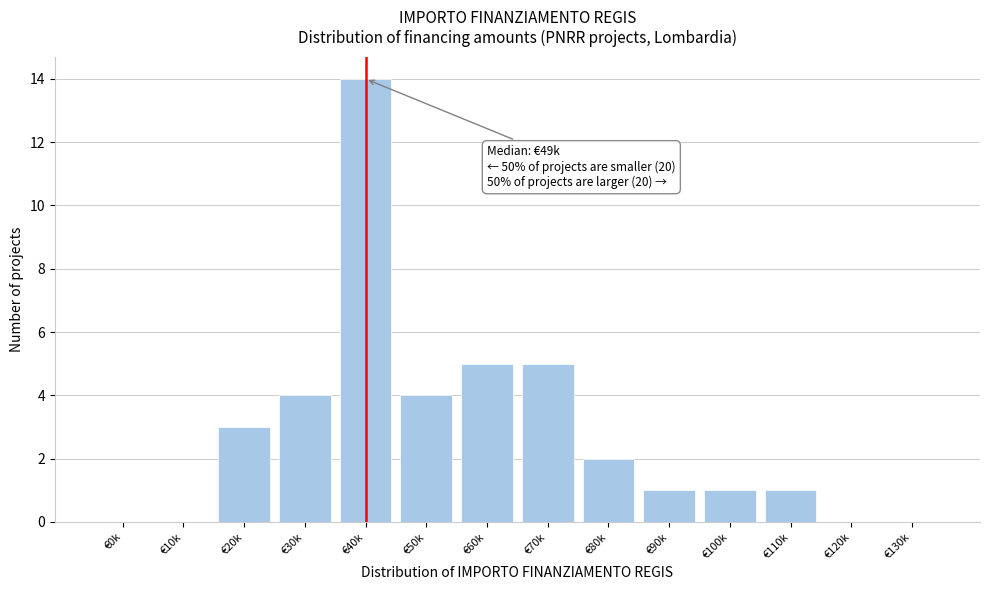

Reading left to right, transcribe all the data shown in this chart.

€0k=0	€10k=0	€20k=3	€30k=4	€40k=14	€50k=4	€60k=5	€70k=5	€80k=2	€90k=1	€100k=1	€110k=1	€120k=0	€130k=0